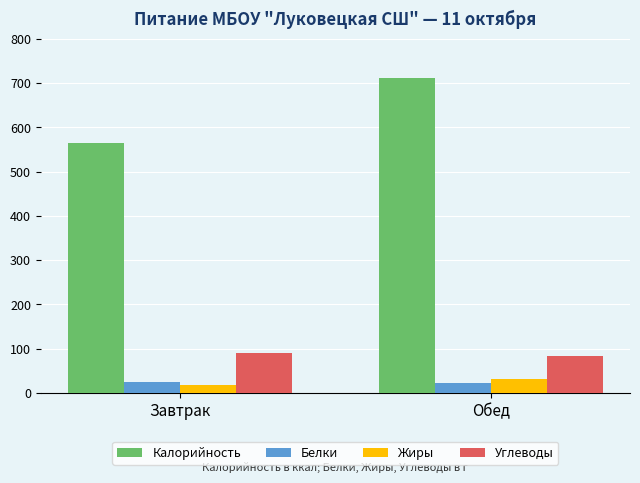

Rank the series at Обед from highest to lowest value.

Калорийность, Углеводы, Жиры, Белки